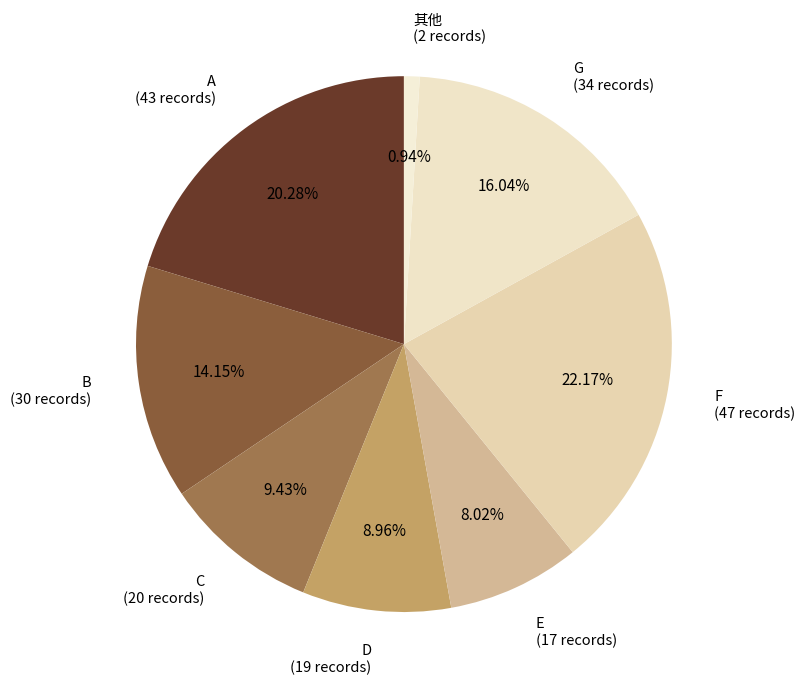

The C slice represents 1% of the pie. True or false?

False